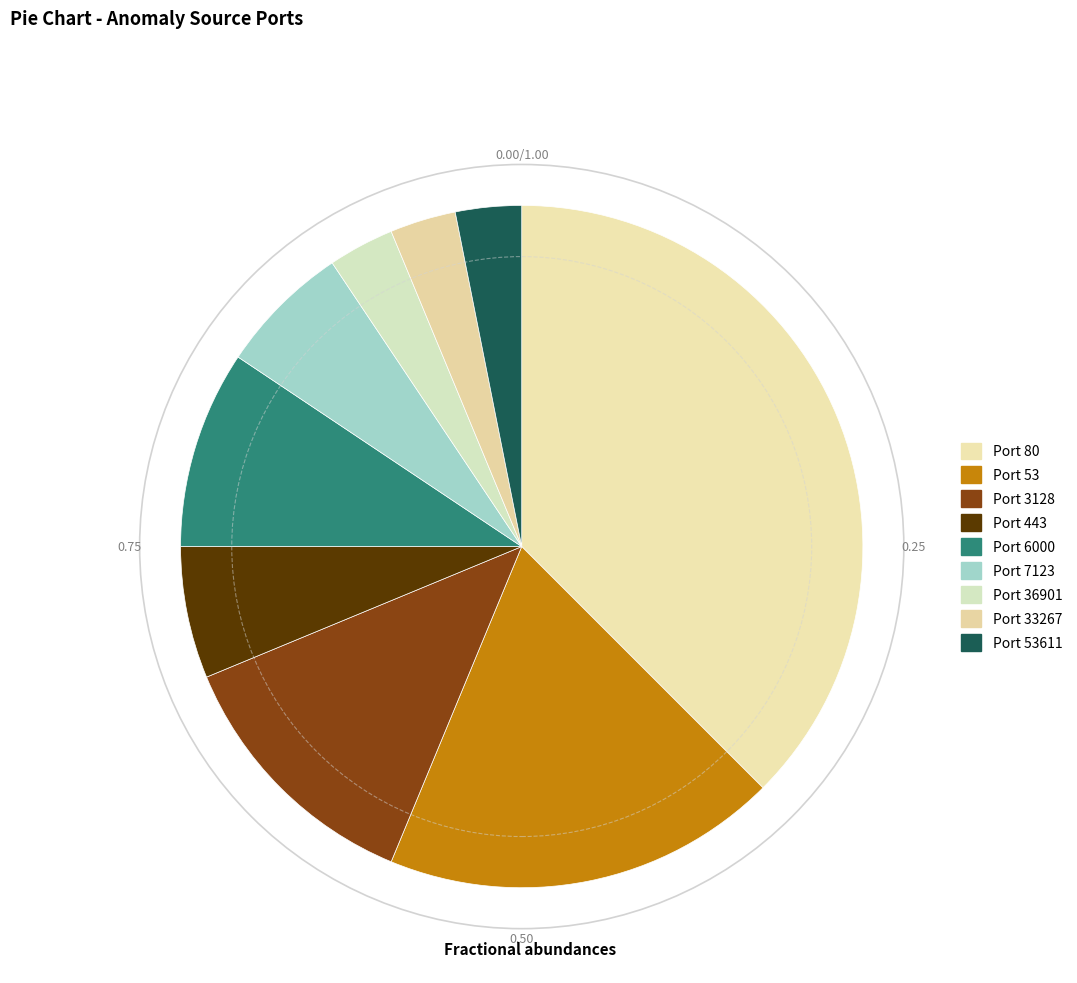

Count the number of slices in the pie.

9